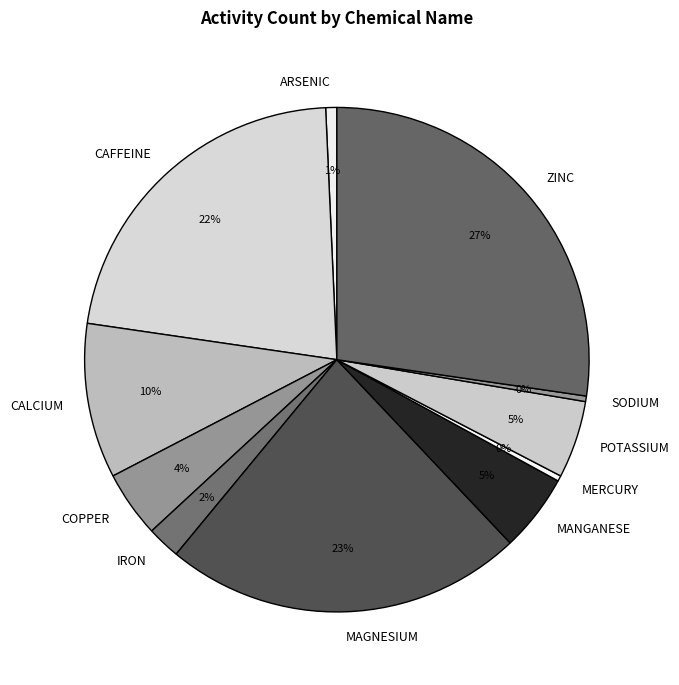

Is the sum of COPPER and IRON greater than half?

No